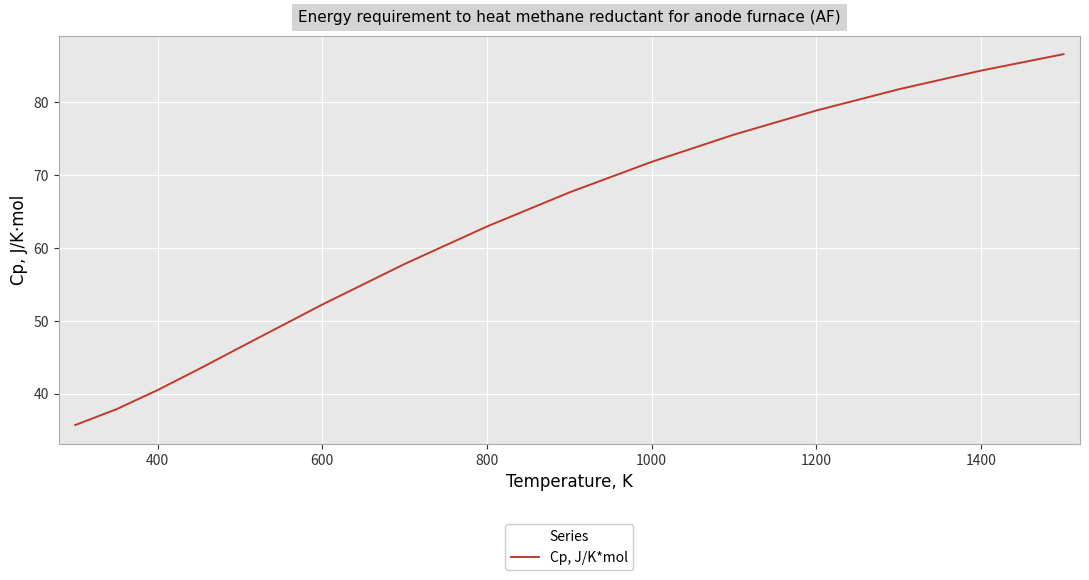

What is the minimum value shown in the chart?

35.7